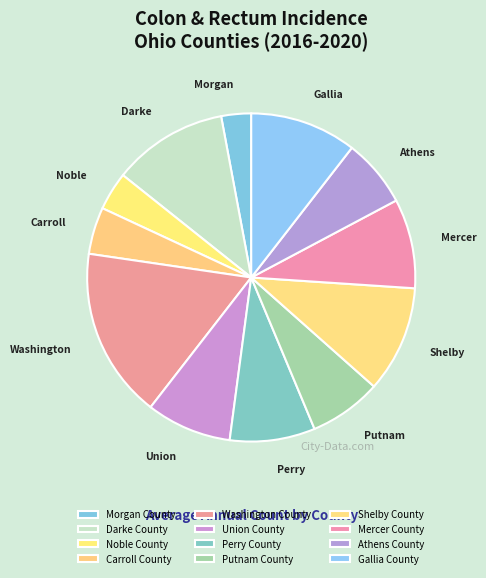

What is the change in value from Union County to Mercer County?

+1